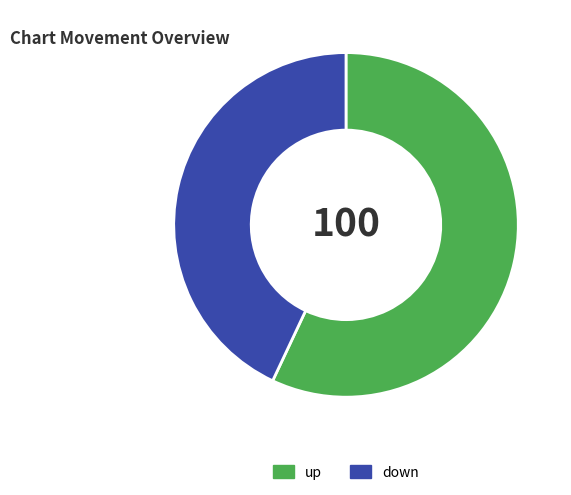

Which category accounts for the majority?

up